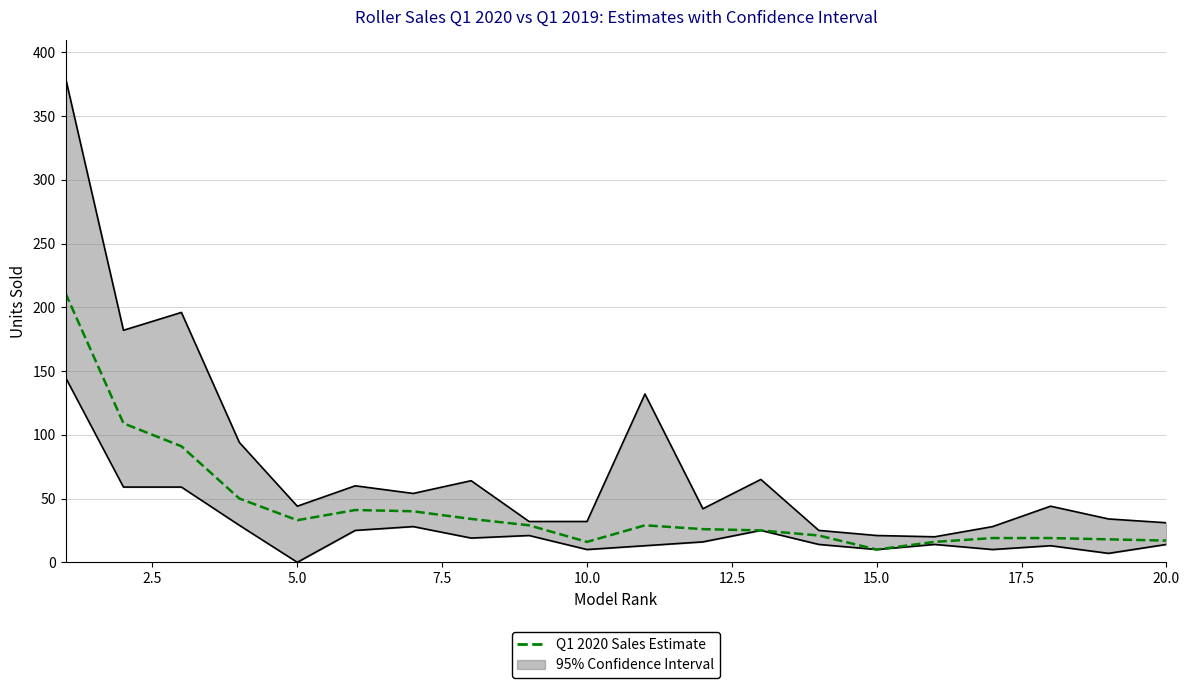

Reading left to right, list all the values displayed in this chart.

211	109	91	50	33	41	40	34	29	16	29	26	25	21	10	16	19	19	18	17